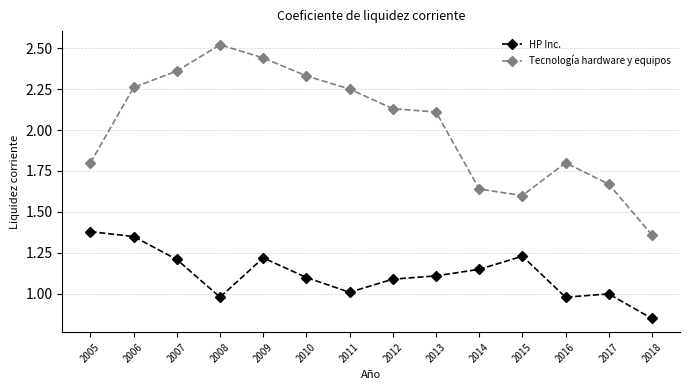

True or false: Tecnología hardware y equipos has a value of 1.2 at 2005.

False